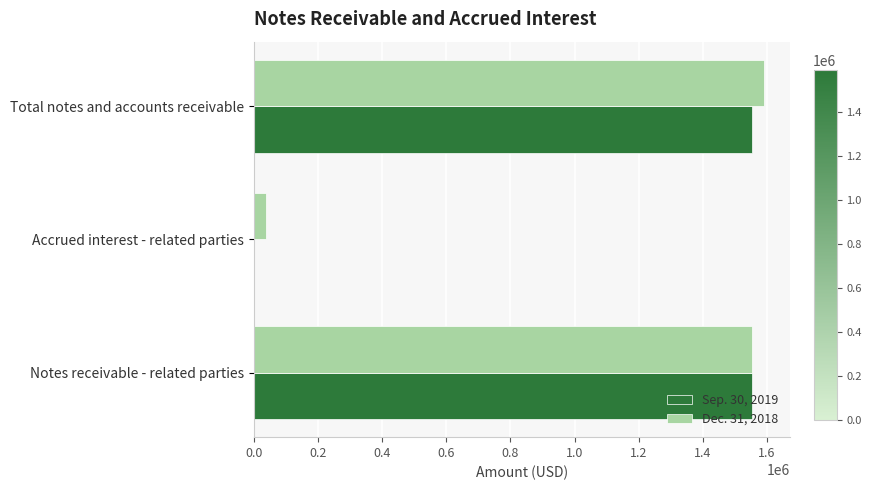

How many series are shown in this chart?

2